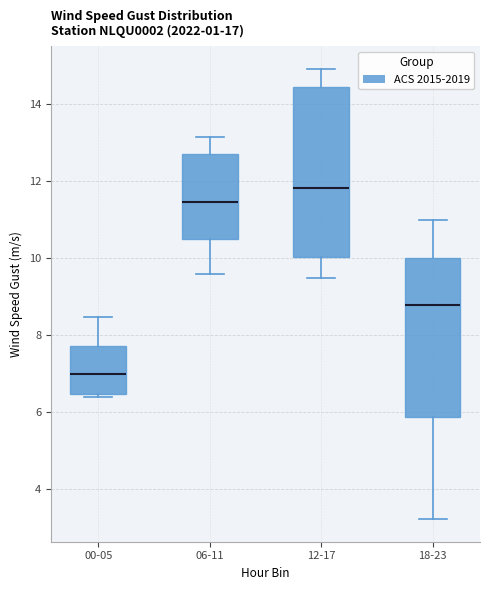

Which box has the highest median line?

12-17